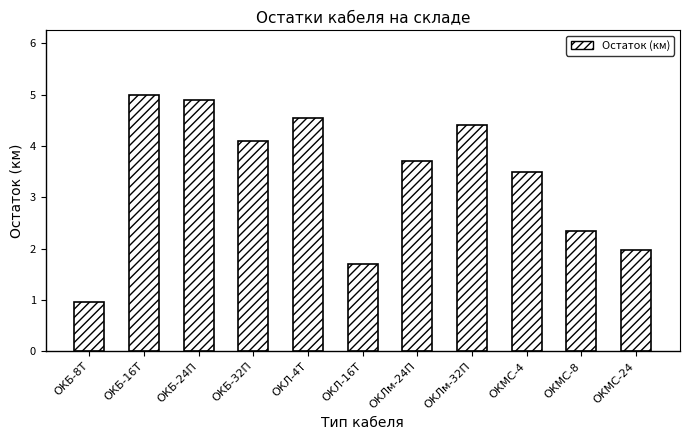

What is the label of the 3rd bar from the left?

ОКБ-24П